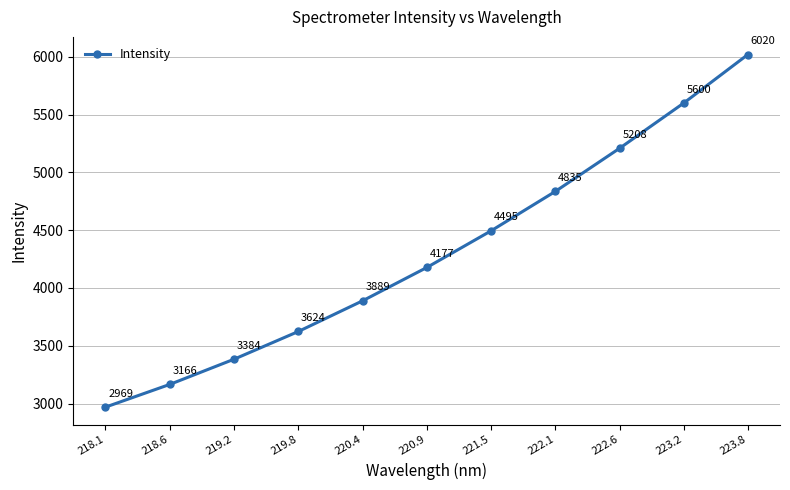

What is the label of the 8th point from the right?

219.8